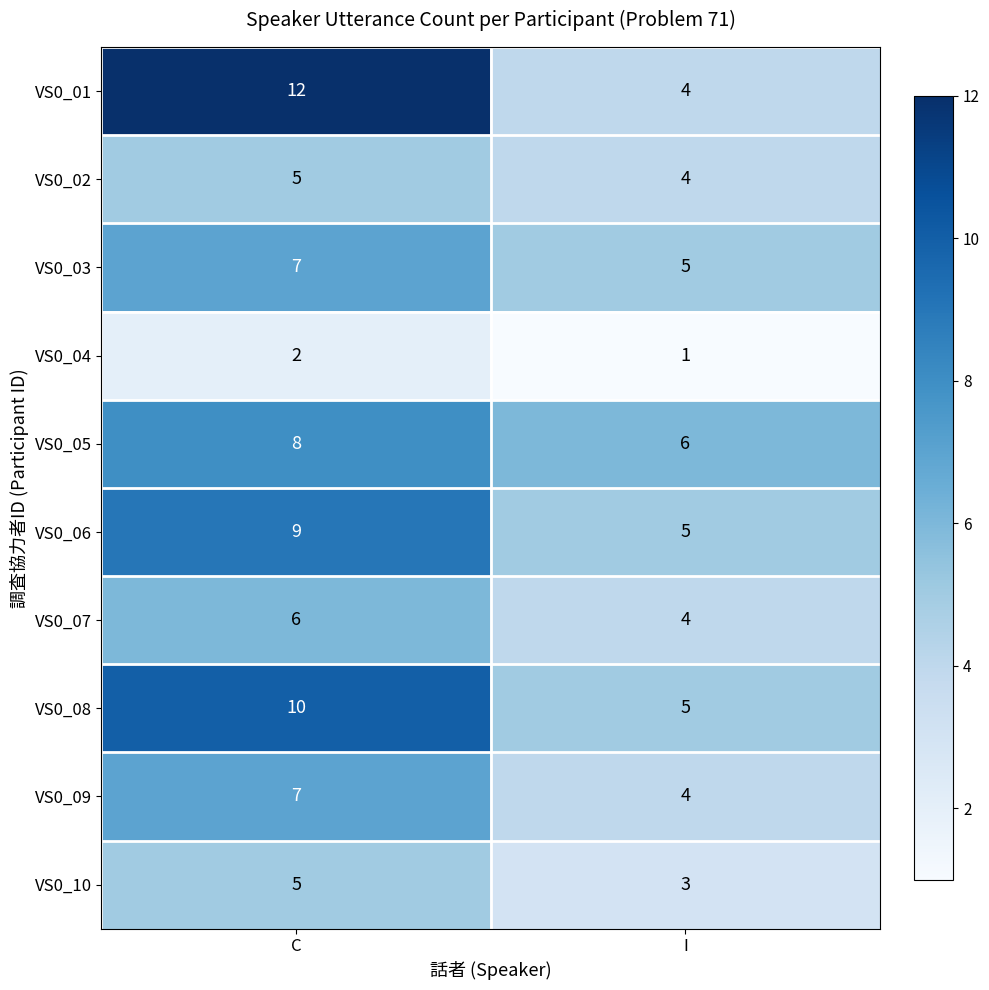

What is the sum of the VS0_02 values at I and C?

9